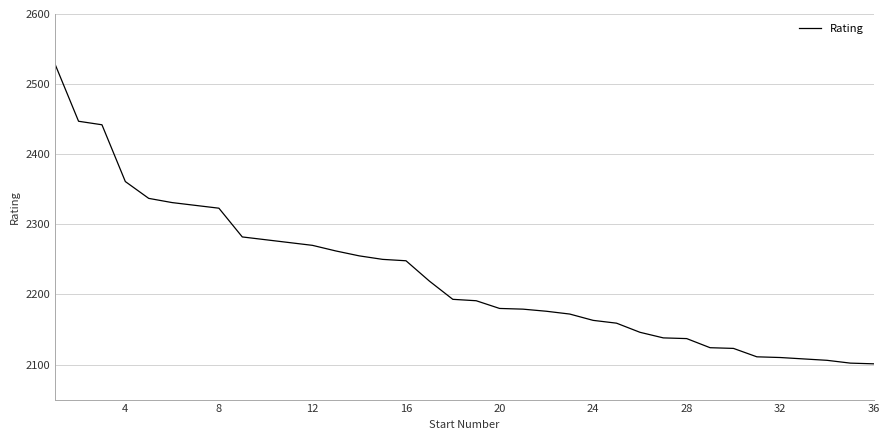

What is the minimum value shown in the chart?

2101